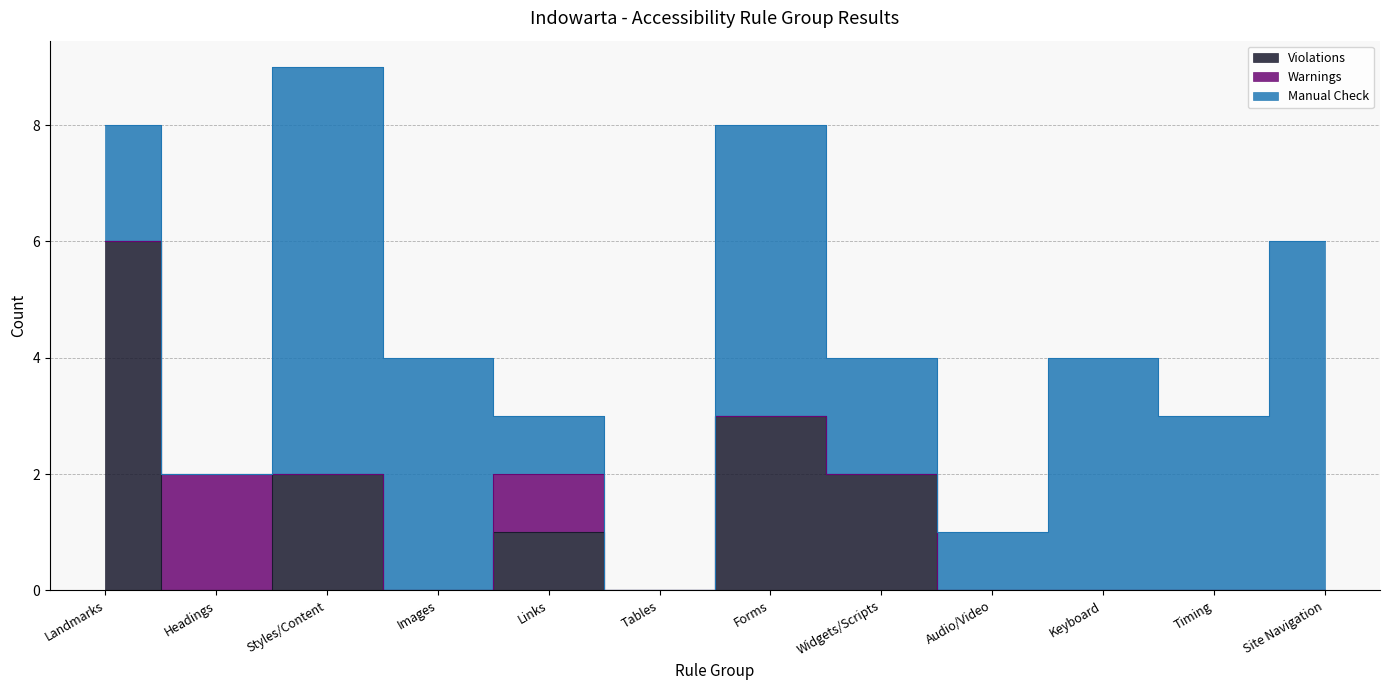

Rank the categories by Warnings value from lowest to highest.

Landmarks, Styles/Content, Images, Tables, Forms, Widgets/Scripts, Audio/Video, Keyboard, Timing, Site Navigation, Links, Headings